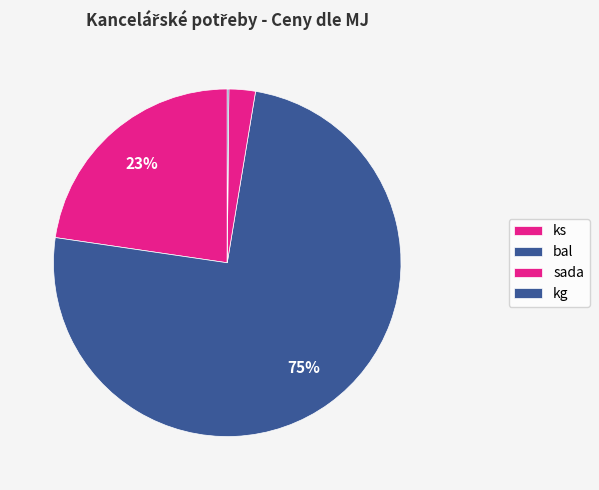

To the nearest percent, what percentage of the pie is sada?

2%